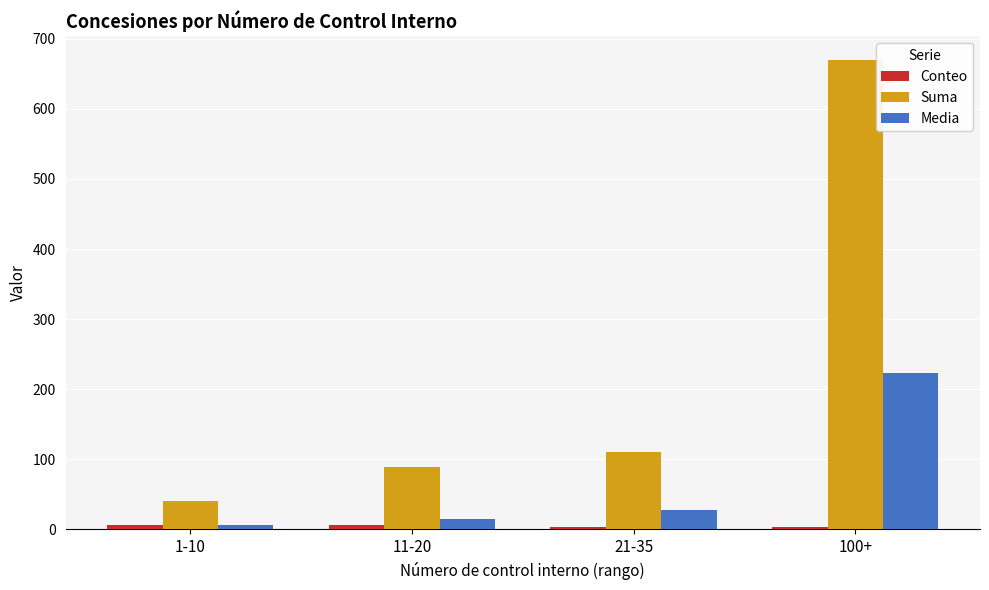

At which category is the sum across all series the highest?

100+